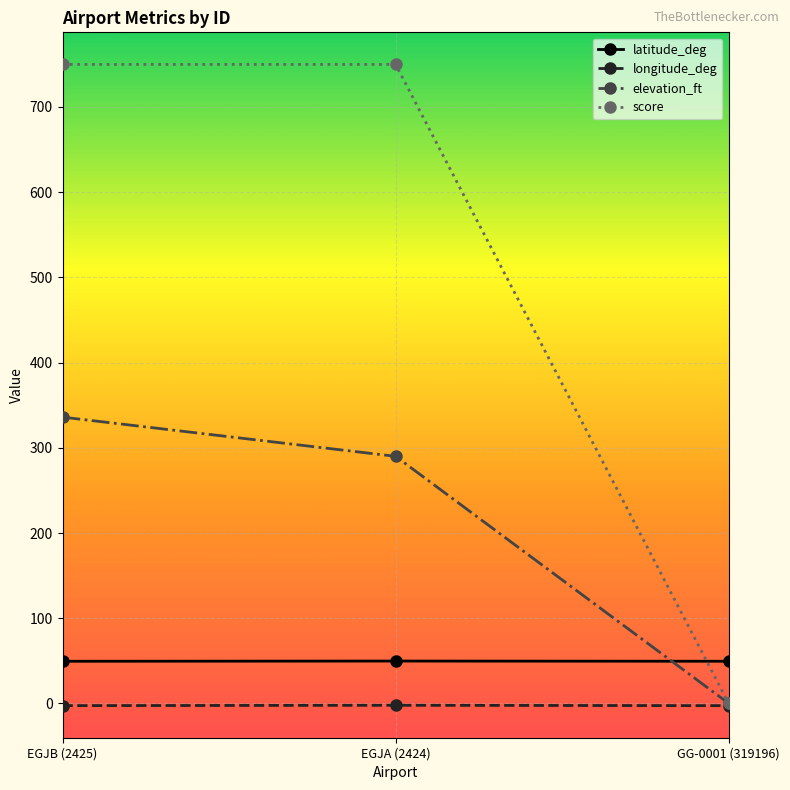

What is the maximum value for elevation_ft?

336.0